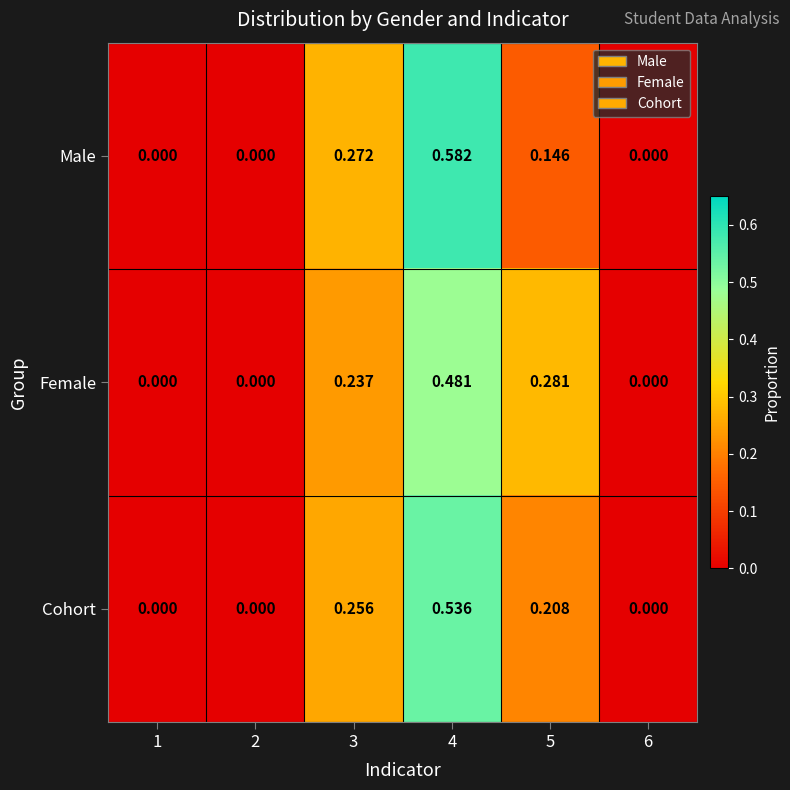

At 4, list the series in order from smallest to largest.

Female, Cohort, Male